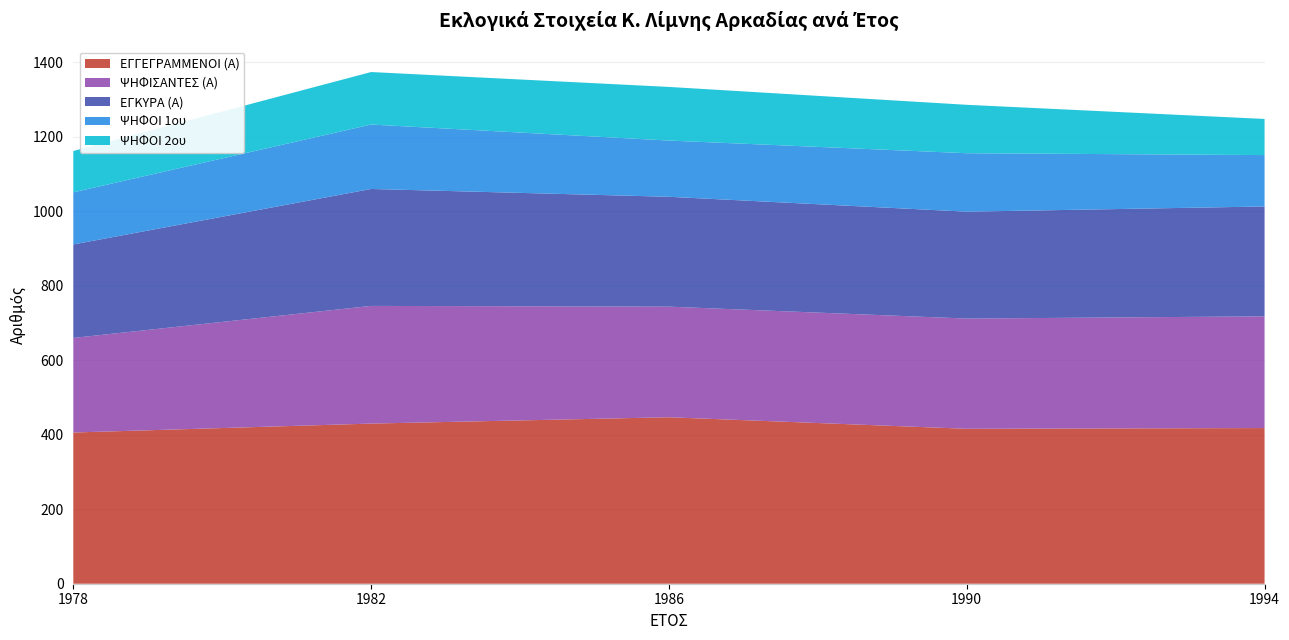

Reading left to right, list all the values displayed in this chart.

ΕΓΓΕΓΡΑΜΜΕΝΟΙ (Α): 406	430	447	416	418
ΨΗΦΙΣΑΝΤΕΣ (Α): 254	316	297	296	300
ΕΓΚΥΡΑ (Α): 251	314	295	287	295
ΨΗΦΟΙ 1ου: 140	173	151	157	138
ΨΗΦΟΙ 2ου: 111	141	144	130	97